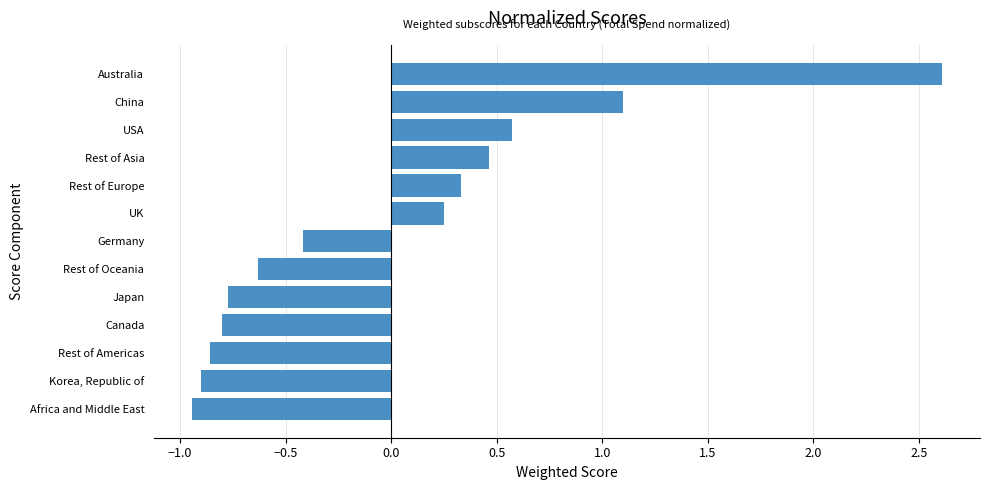

What is the approximate value at Rest of Asia?

0.5